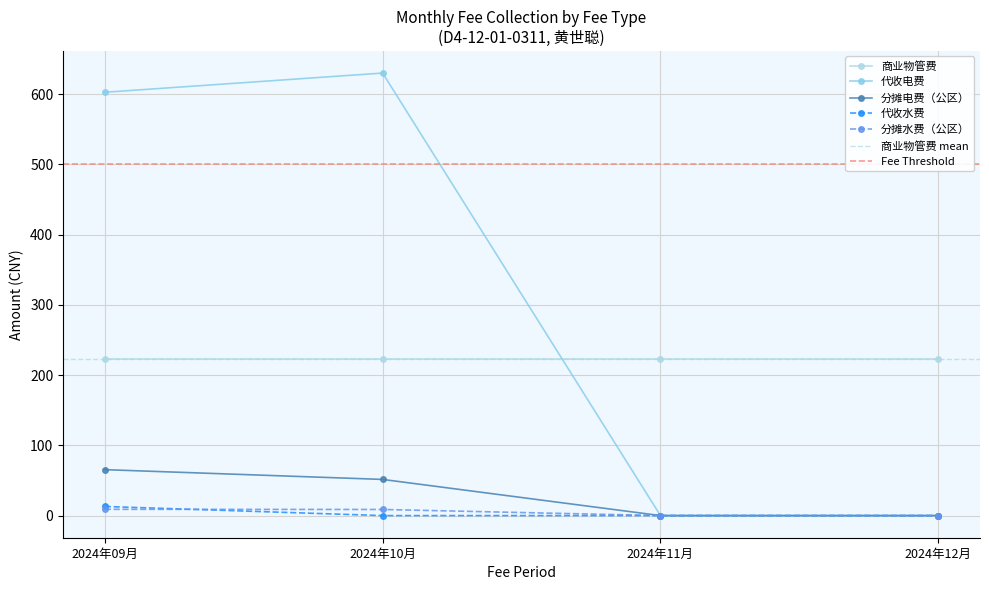

What is the label of the 3rd point from the right?

2024年10月